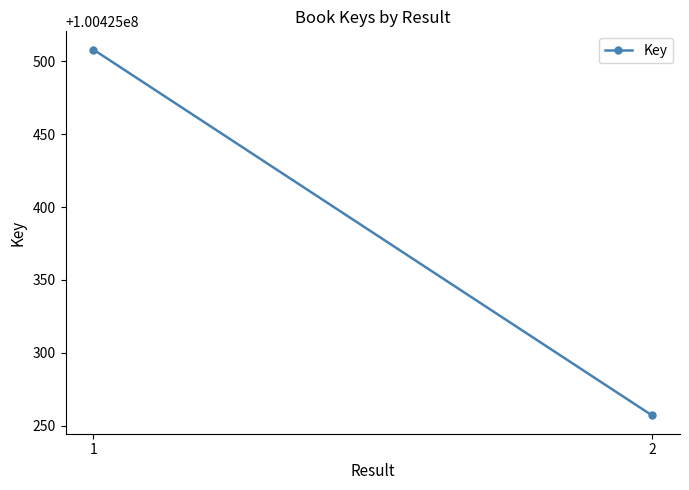

What is the value of the 1st point from the left?

100425508